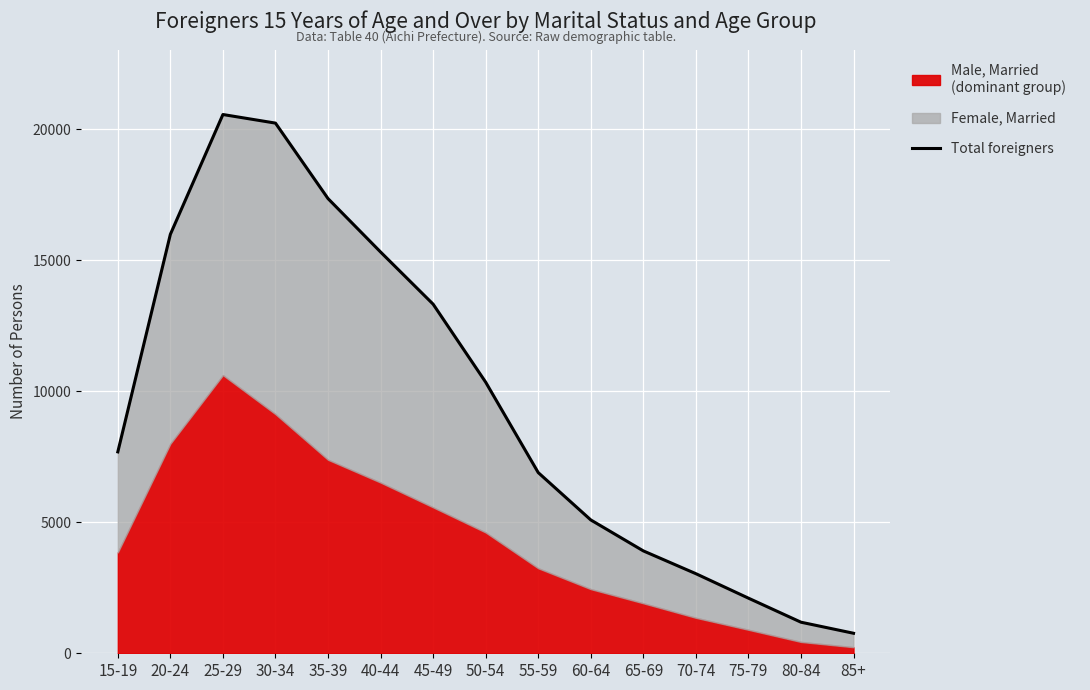

Rank the categories by value from lowest to highest.

85+, 80-84, 75-79, 70-74, 65-69, 60-64, 55-59, 15-19, 50-54, 45-49, 40-44, 20-24, 35-39, 30-34, 25-29